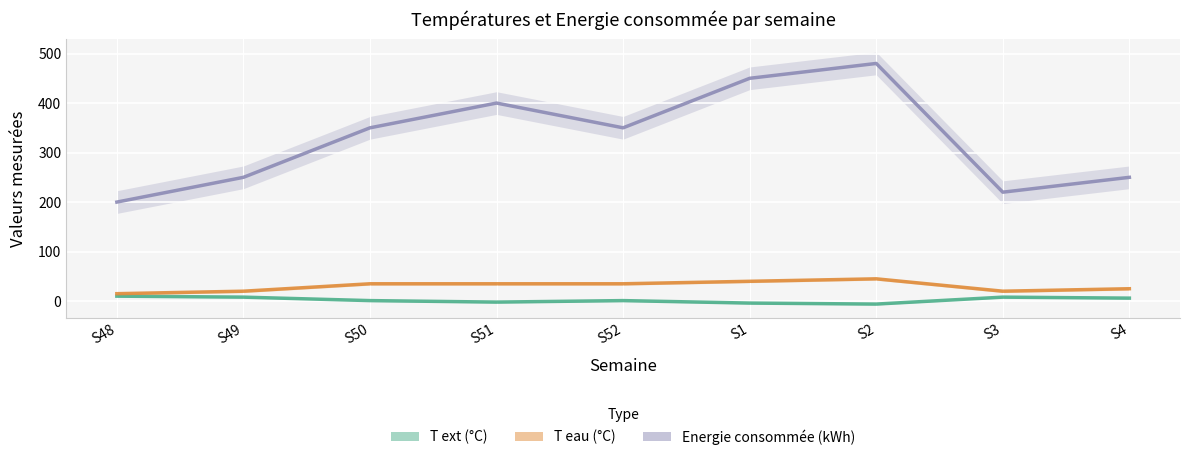

Where is the first local maximum for Energie consommée (kWh)?

S51